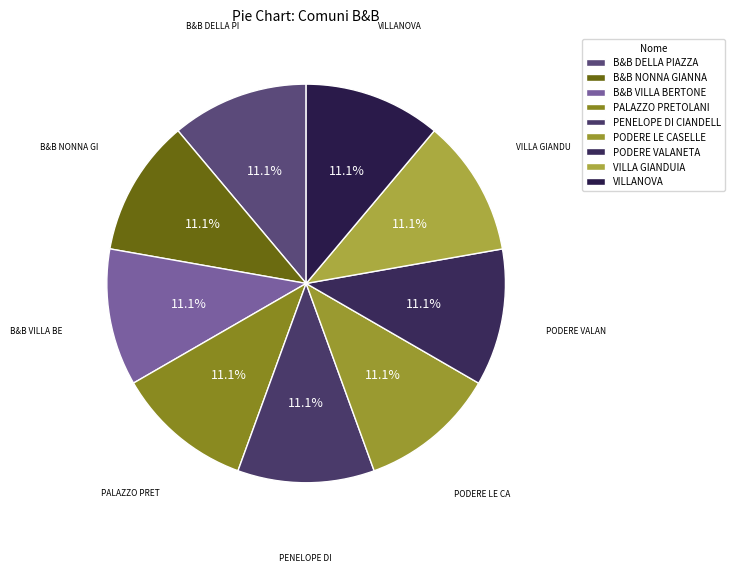

To the nearest percent, what percentage of the pie is VILLANOVA?

11%